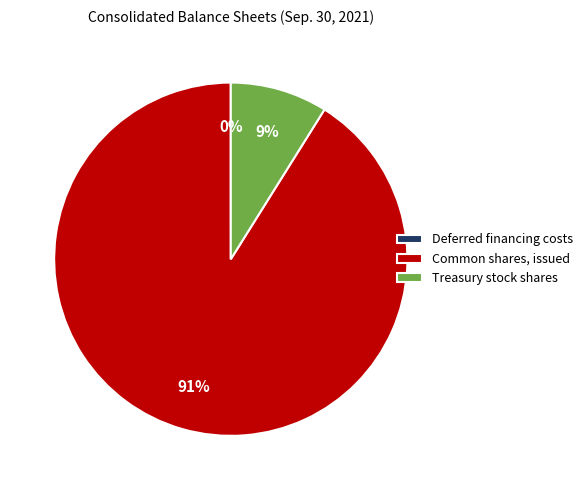

To the nearest percent, what is the average slice percentage?

33%